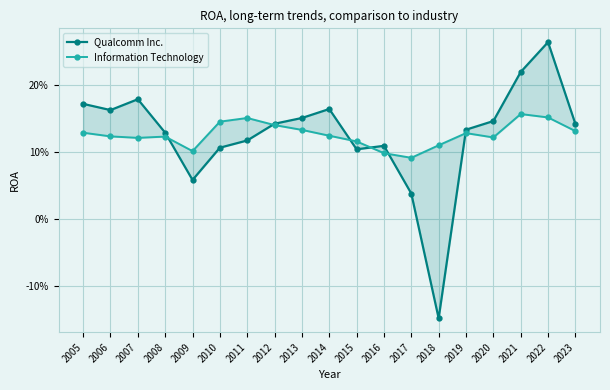

What is the smallest value displayed?

-0.1